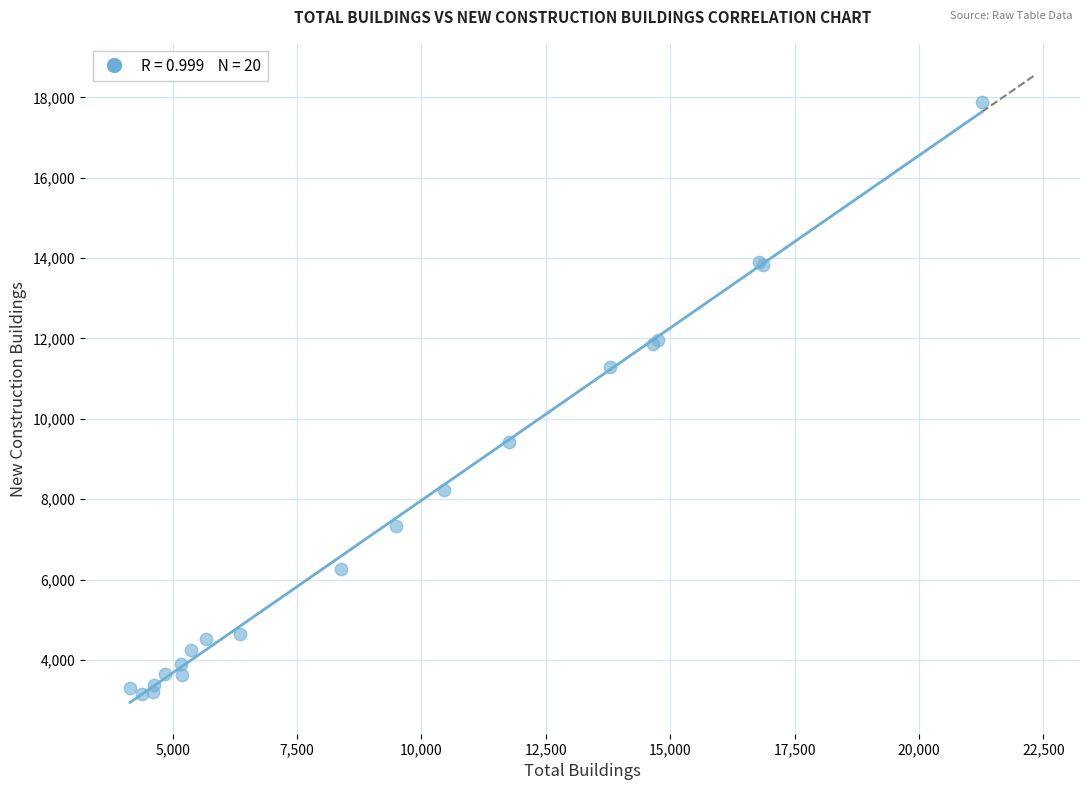

What Y value in the scatter plot is closest to 10514?

11280